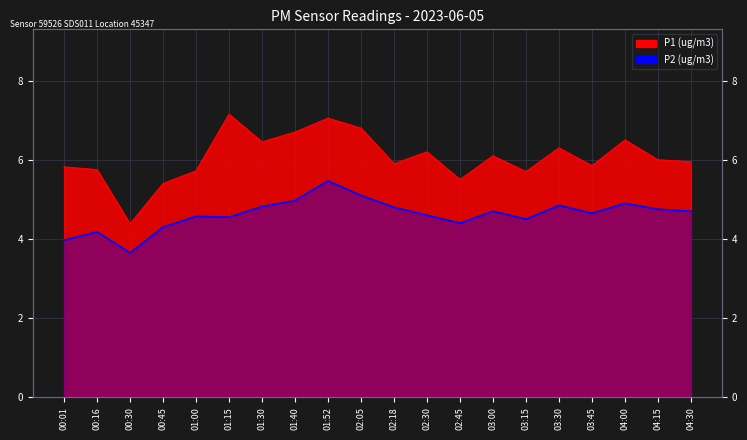

How many interior local peaks does the P1 series have?

6